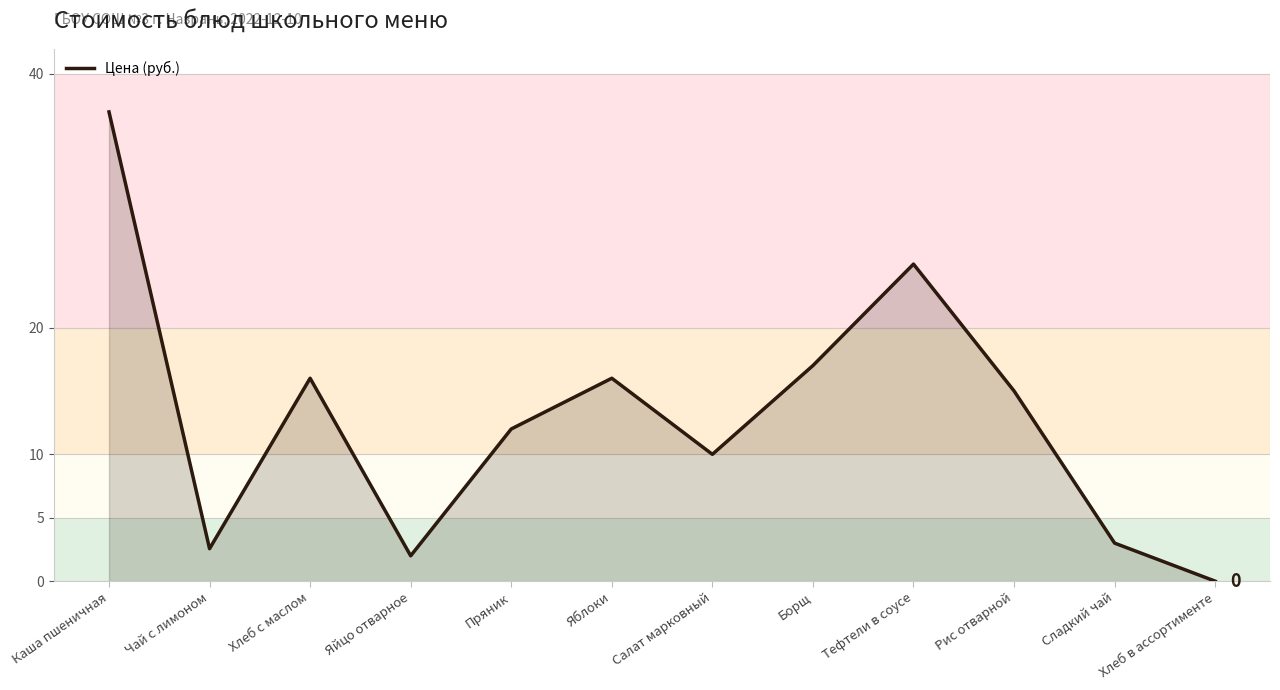

The chart shows a value of 16.0 at Хлеб с маслом. True or false?

True